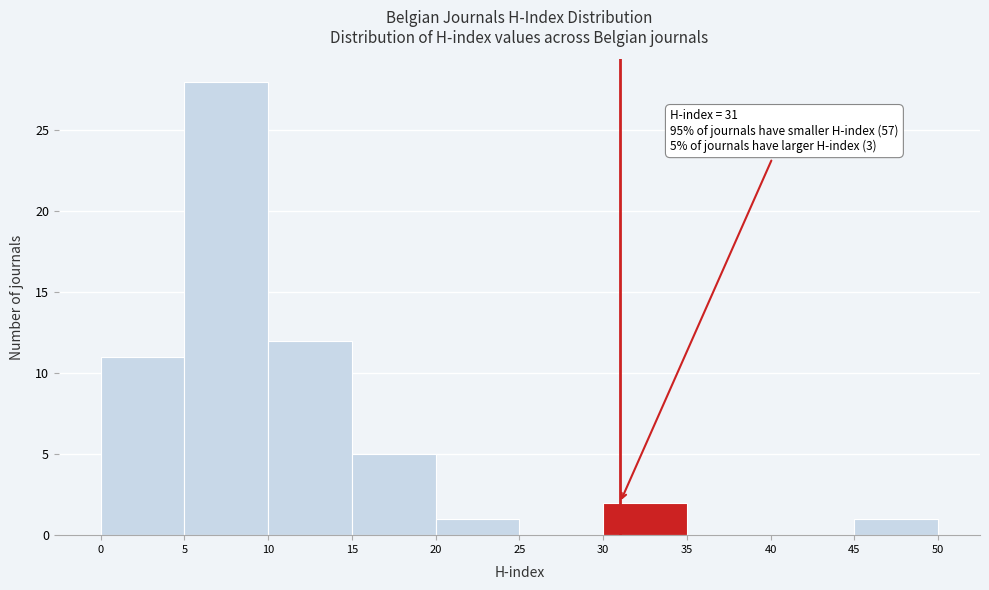

Over which range of the x-axis is the bar tallest?

5 to 10